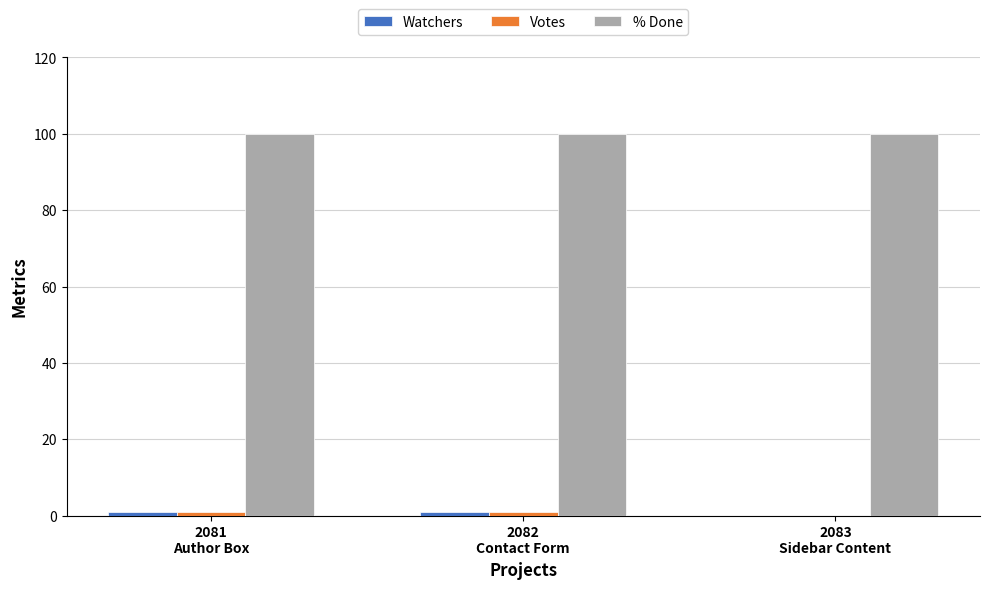

Which series has the largest total across all categories?

% Done